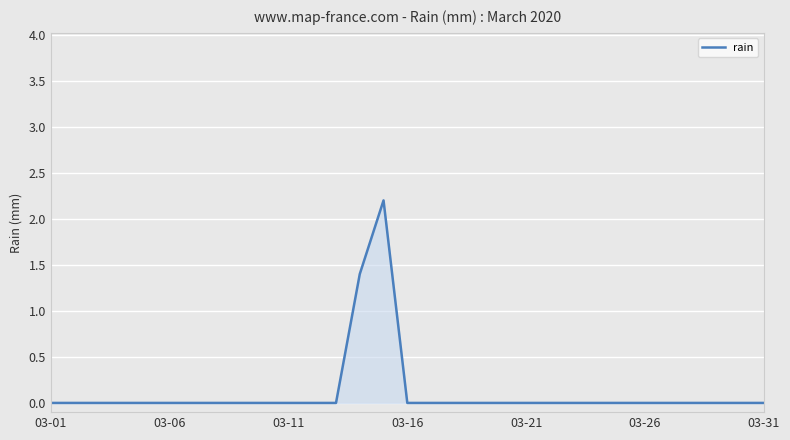

What is the greatest value displayed?

2.2